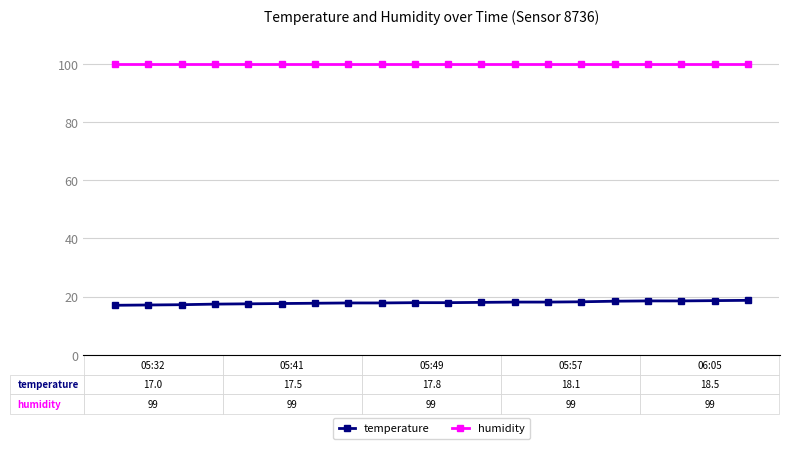

How many distinct data groups are displayed?

2